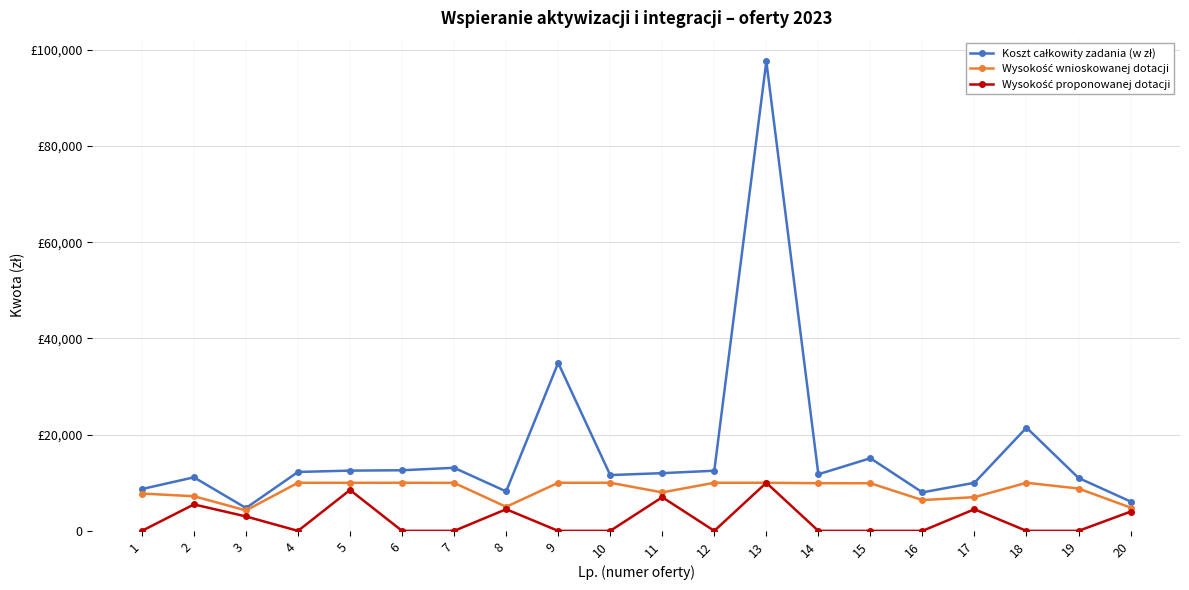

Is this an area chart (filled region under the line)?

No